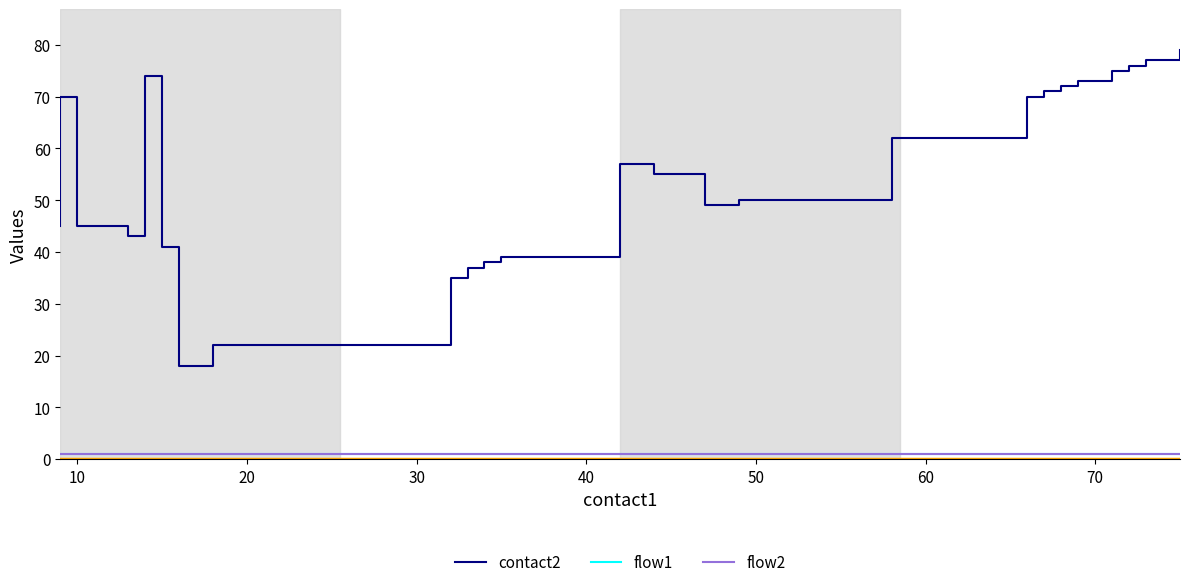

What is the lowest value of the flow1 series?

1